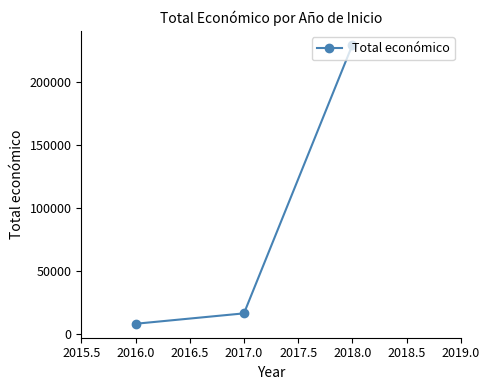

What is the greatest value displayed?

229230